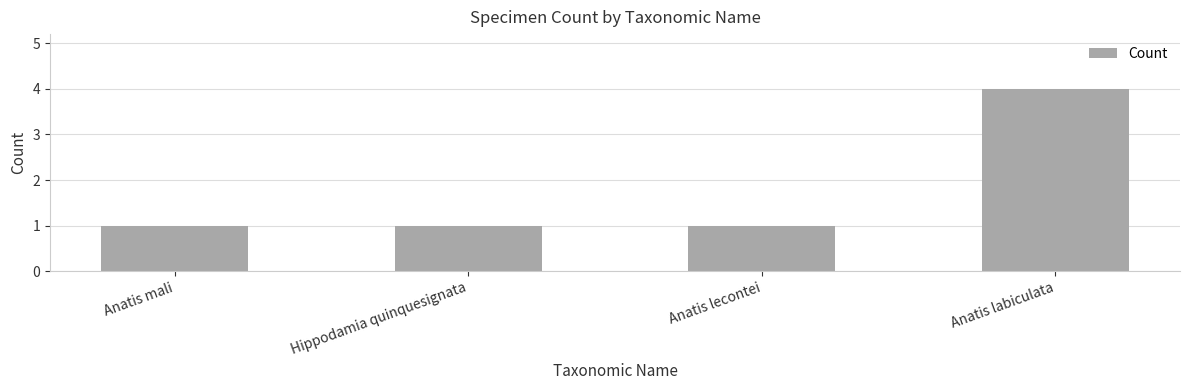

Reading right to left, transcribe all the data shown in this chart.

4	1	1	1